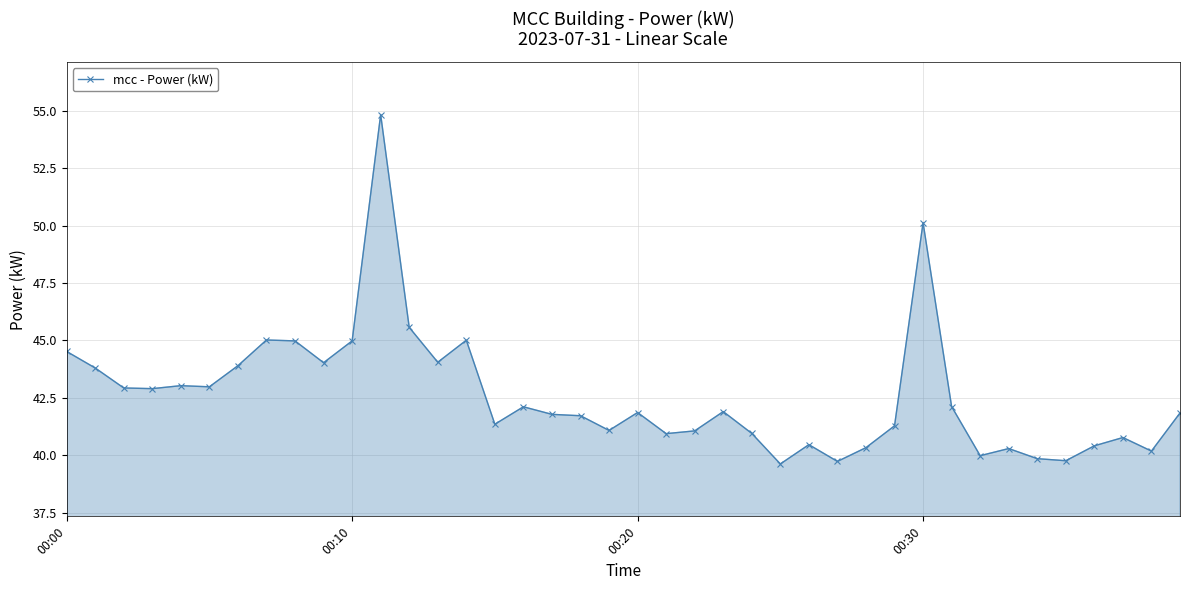

True or false: the data has more than 1 interior local peaks.

True